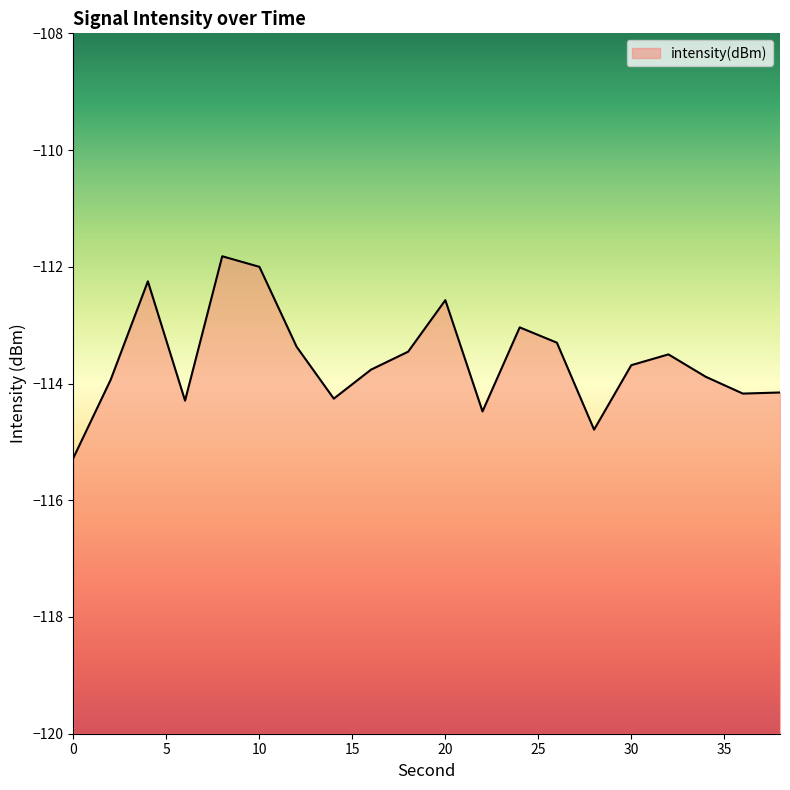

Where is the data nearest to the value -113?

24